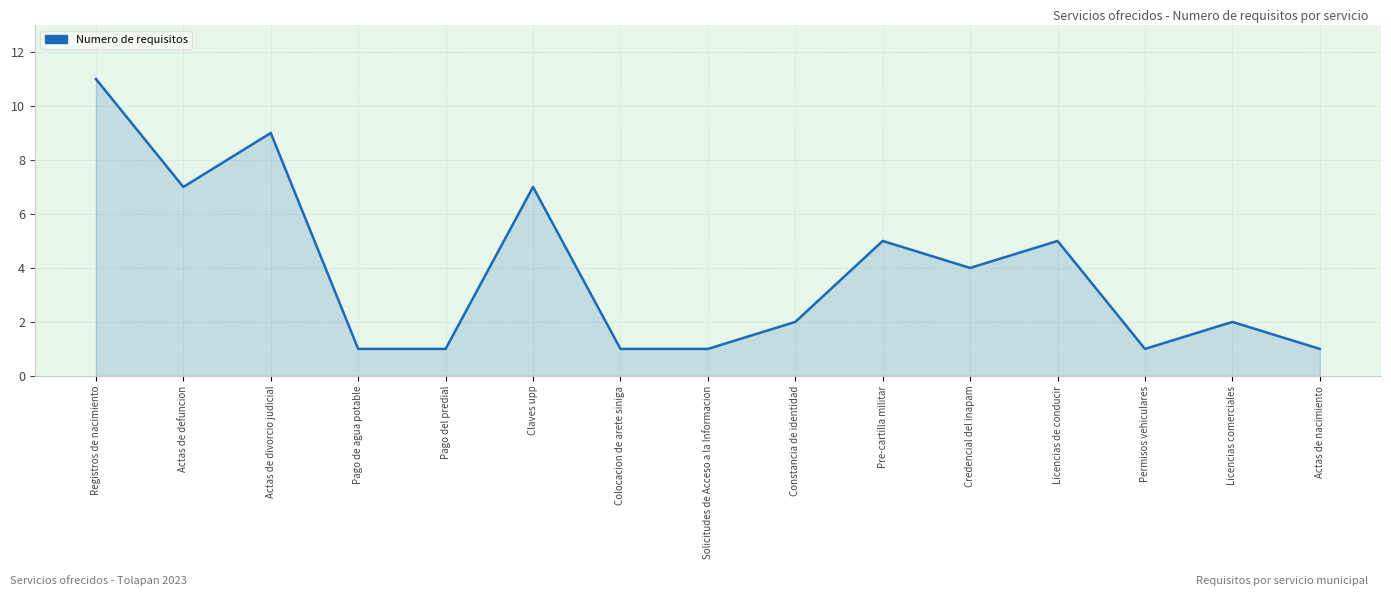

Where is the first local maximum?

Actas de divorcio judicial